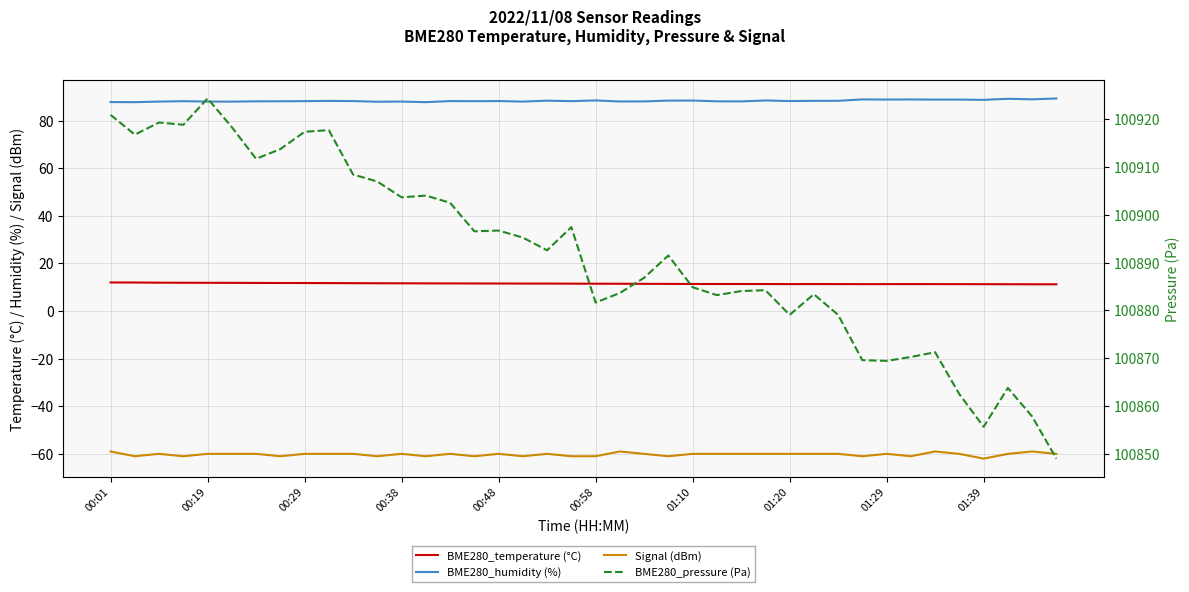

What is the sum of all BME280_pressure (Pa) values?

4035673.2